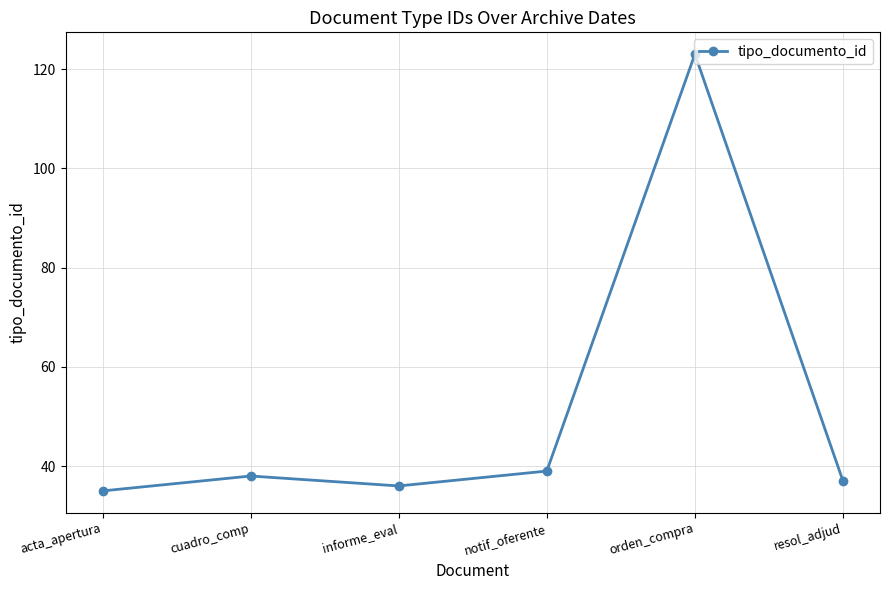

Where is the first local maximum?

cuadro_comp